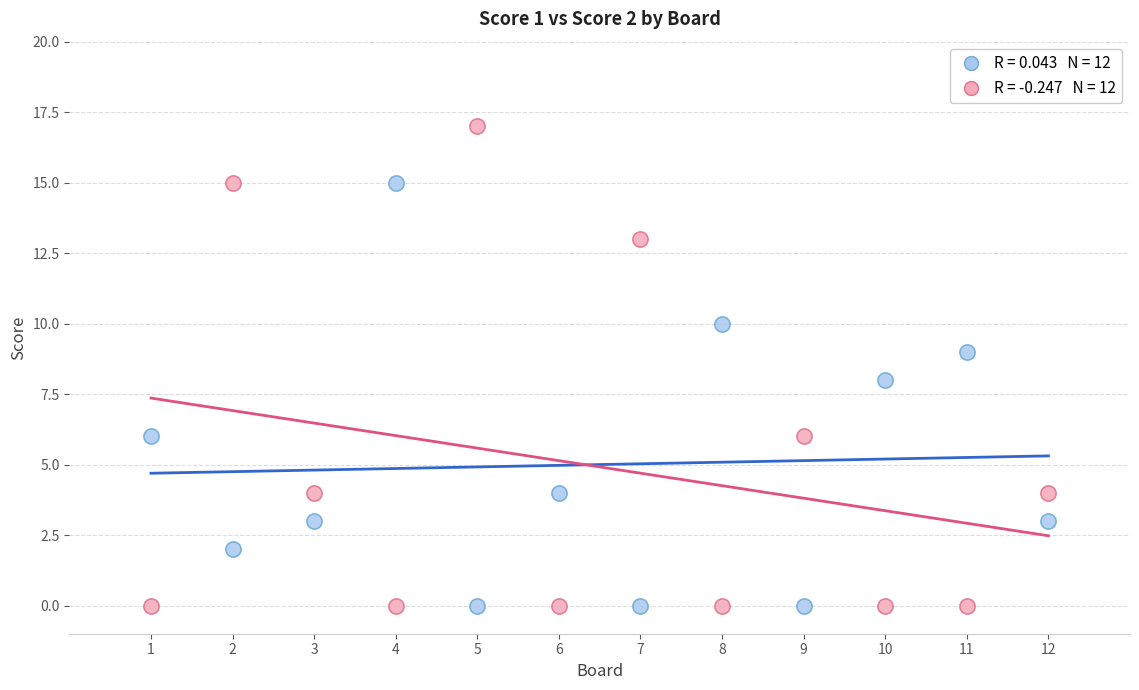

Across all data points, what is the range of Y values (max minus min)?

17